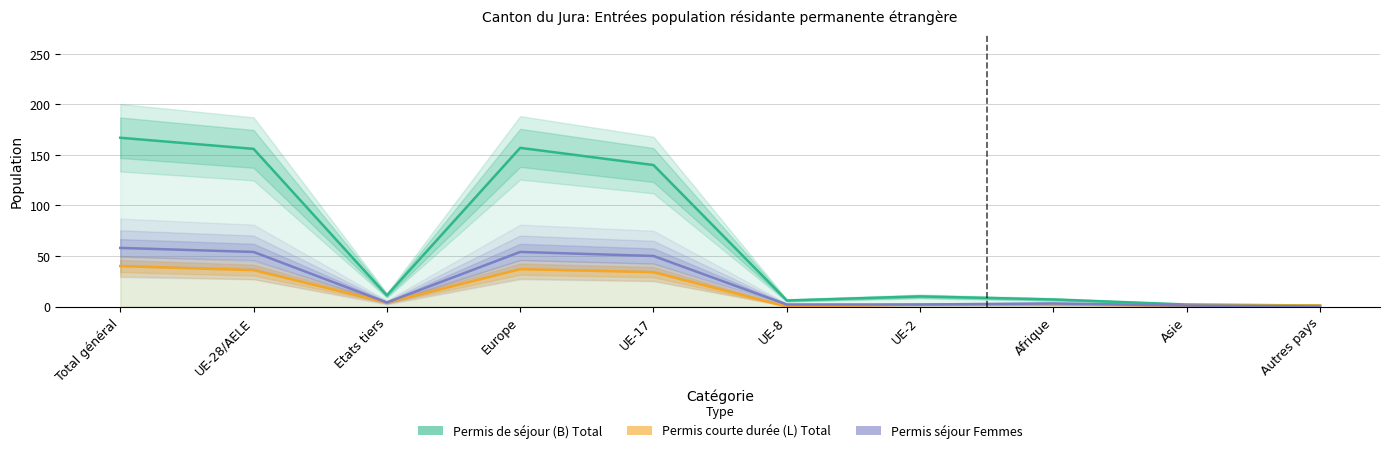

What is the label of the 3rd point from the left?

Etats tiers